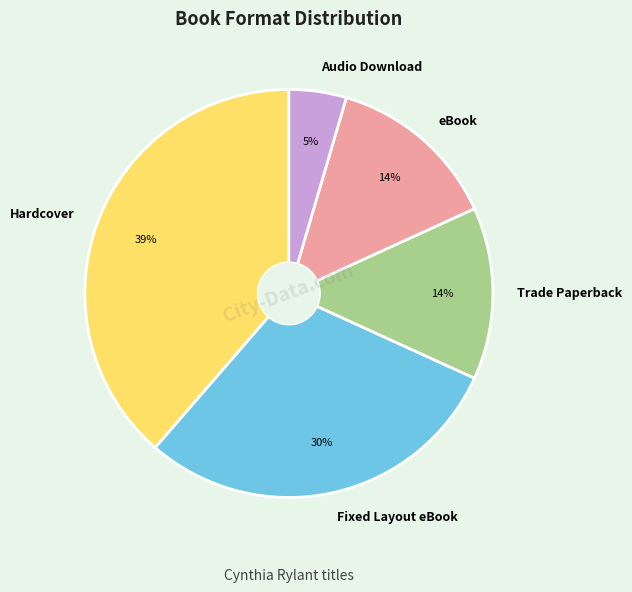

Which category has the smallest portion of the pie?

Audio Download